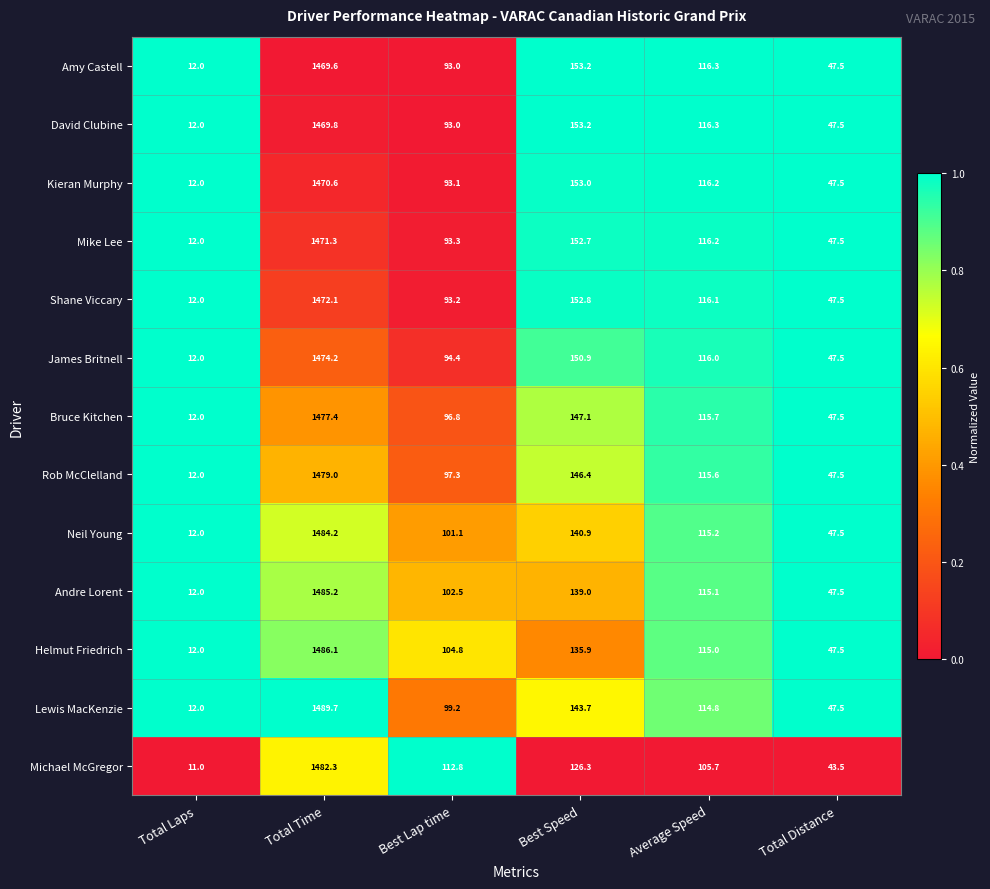

What is the lowest value of the Helmut Friedrich series?

12.0